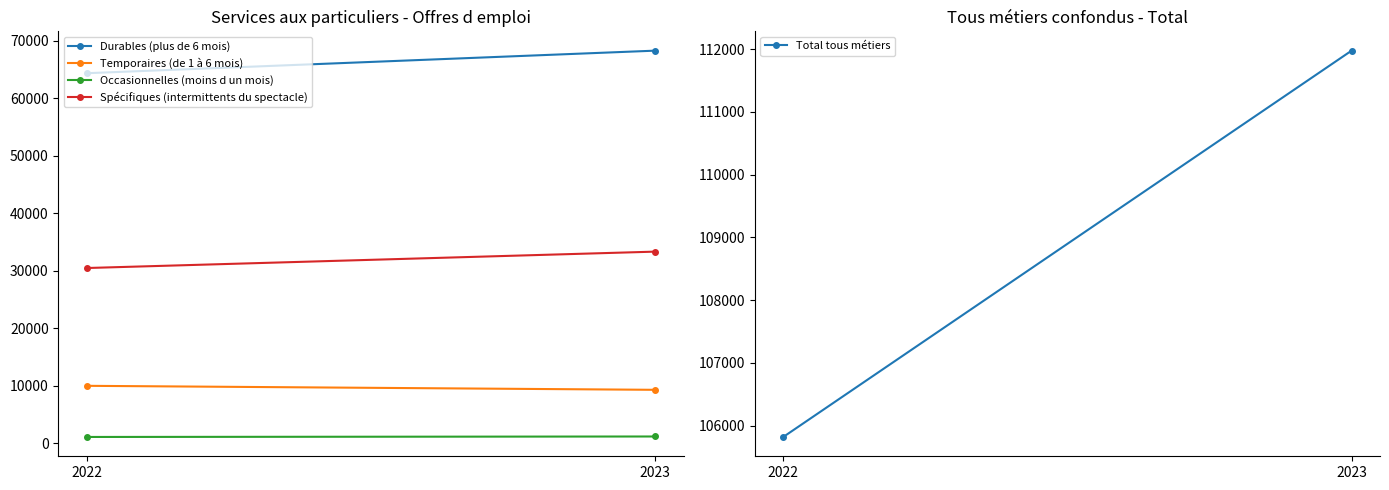

Read the Temporaires (de 1 à 6 mois) value at 2023.

9277